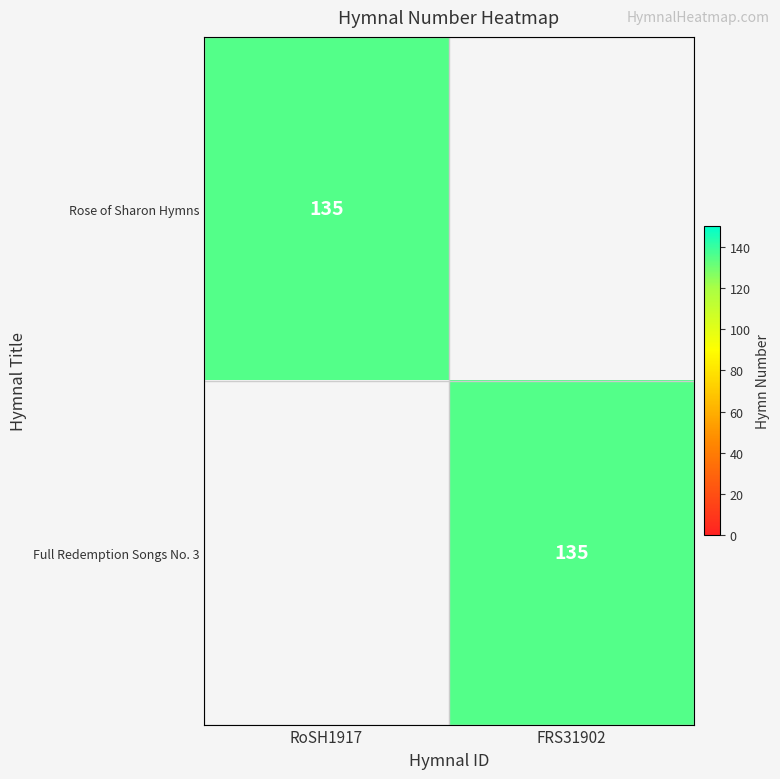

True or false: Rose of Sharon Hymns has a value of 135 at RoSH1917.

True